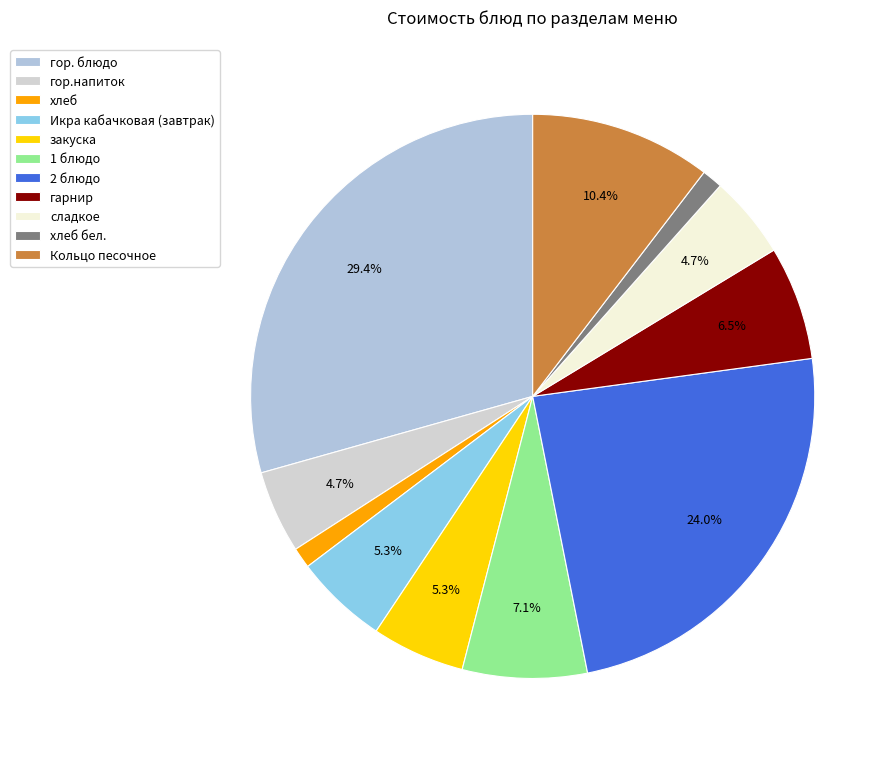

What is the change in value from Икра кабачковая (завтрак) to хлеб бел.?

-7.0